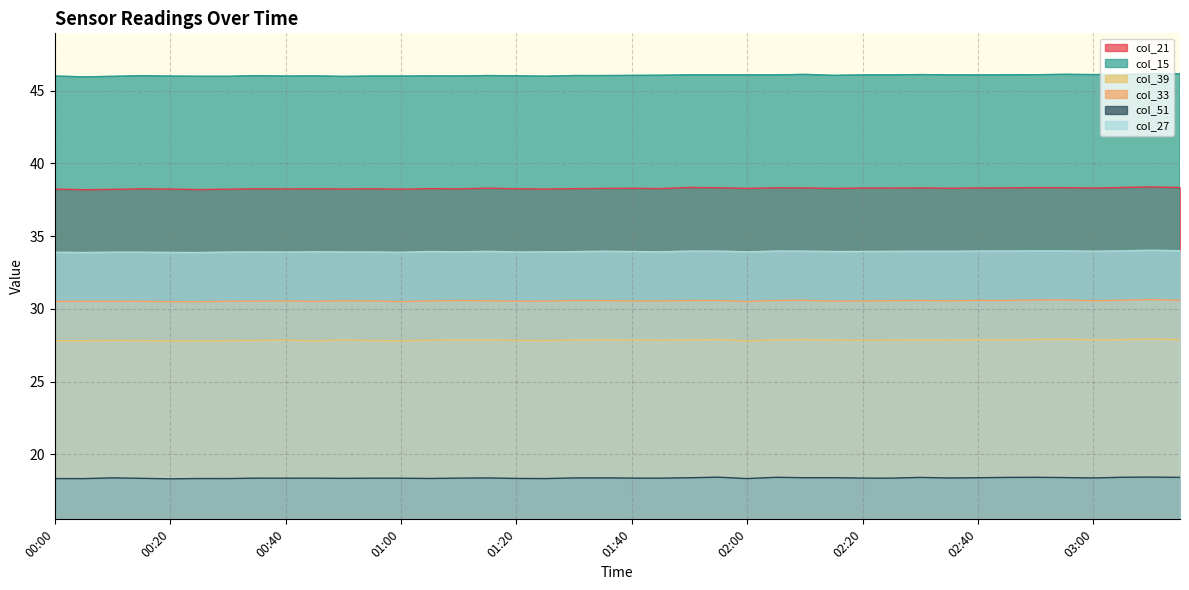

List the labels in order of col_15 value, smallest first.

00:05, 00:50, 00:10, 00:30, 00:25, 01:25, 00:00, 00:20, 00:40, 00:55, 01:00, 01:10, 01:05, 00:45, 01:20, 00:15, 00:35, 01:15, 01:35, 01:30, 01:40, 02:15, 01:45, 02:40, 02:20, 02:25, 02:05, 02:35, 02:00, 01:50, 01:55, 02:45, 02:50, 02:30, 03:00, 03:05, 02:10, 02:55, 03:15, 03:10